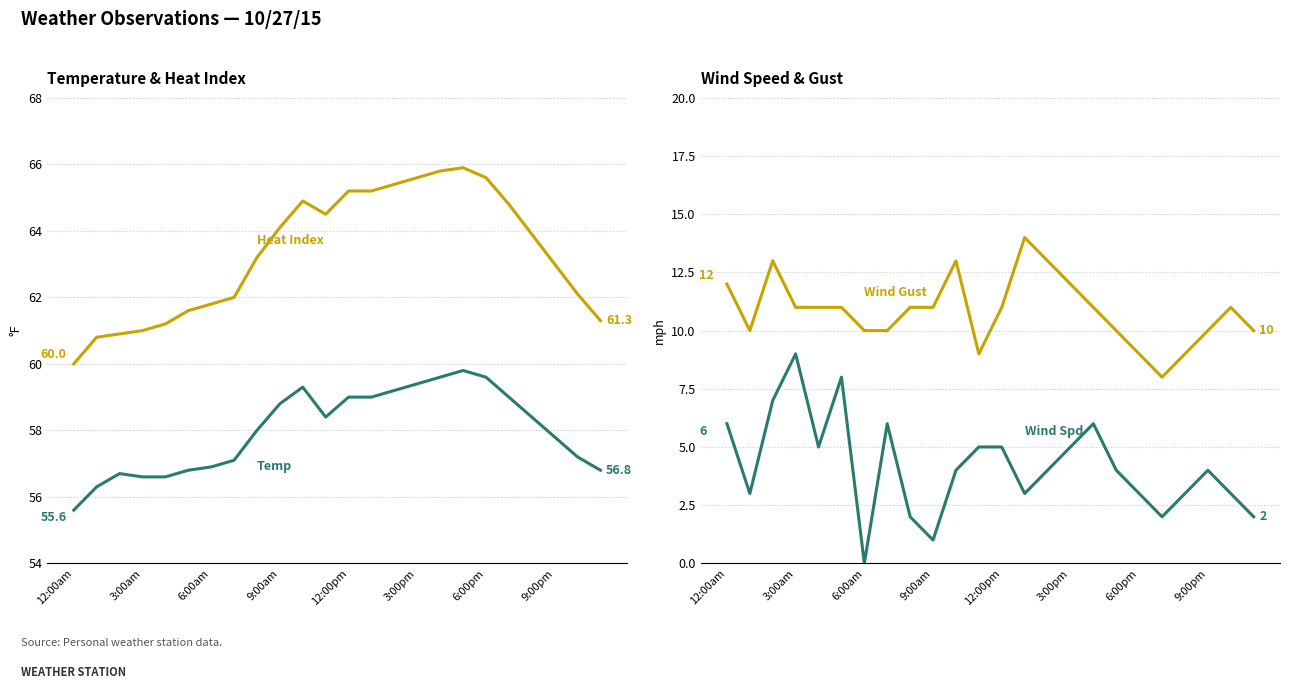

True or false: Heat Index (°F) has more than 1 interior local peaks.

True